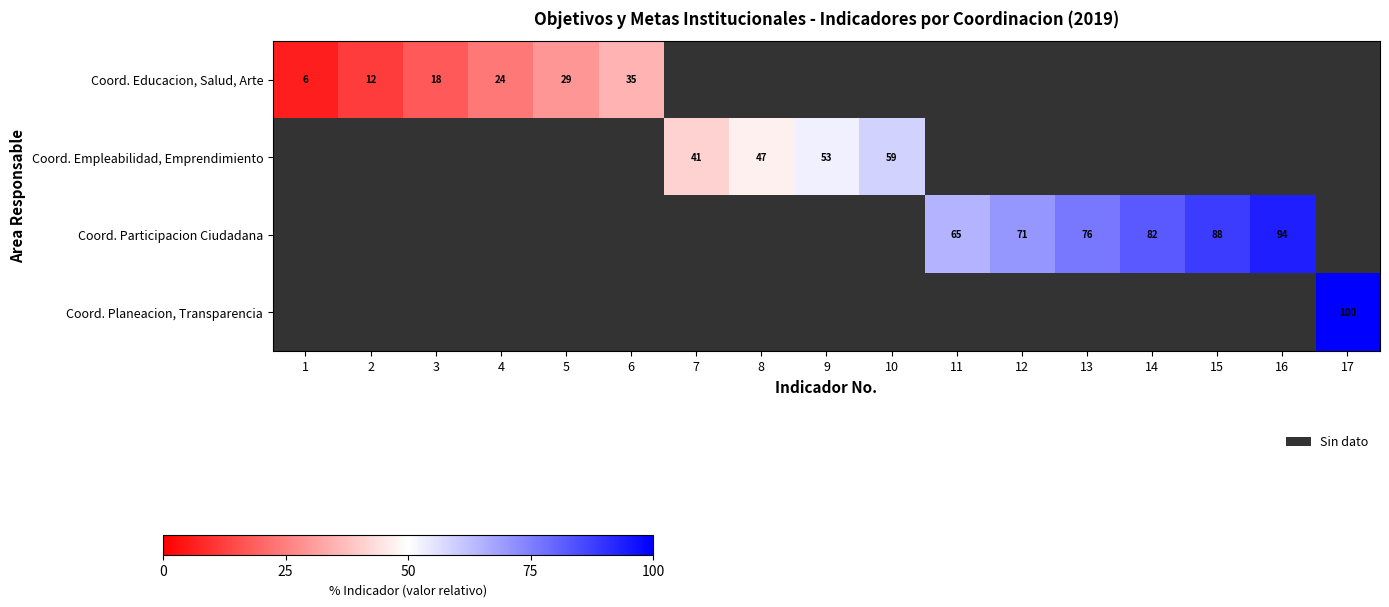

Is it true that Coord. Participacion Ciudadana equals 46.6 at 12?

False